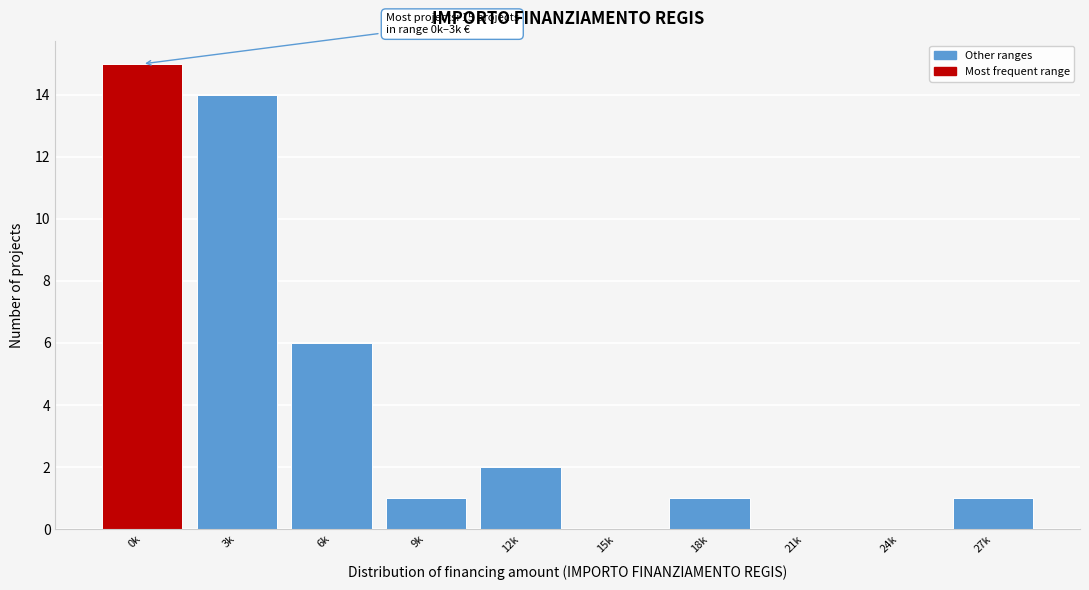

Reading right to left, extract all data points from this chart.

27k=1	24k=0	21k=0	18k=1	15k=0	12k=2	9k=1	6k=6	3k=14	0k=15